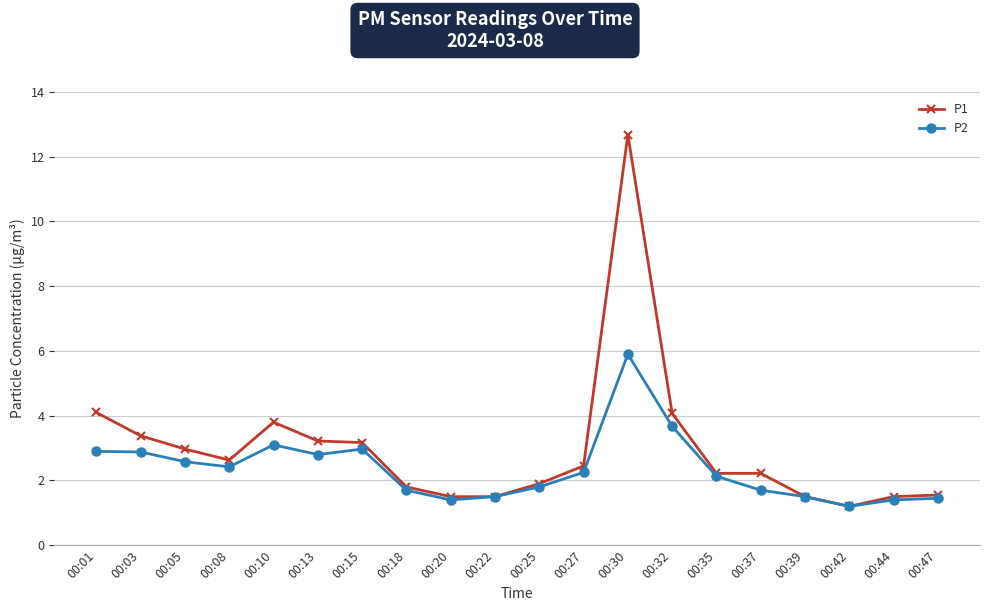

The P2 series shows 1.7 at 00:01. True or false?

False